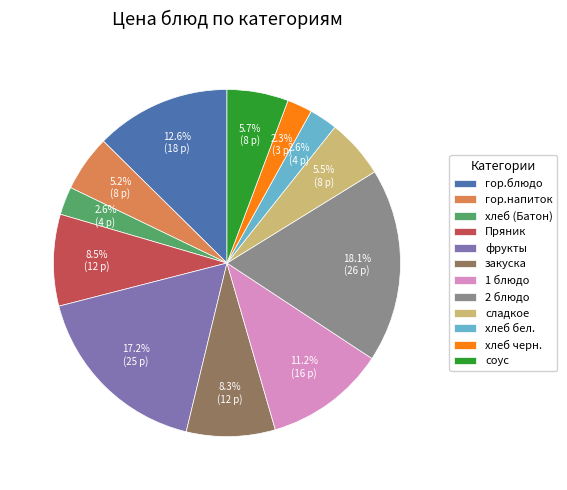

Is Пряник the majority of the pie?

No